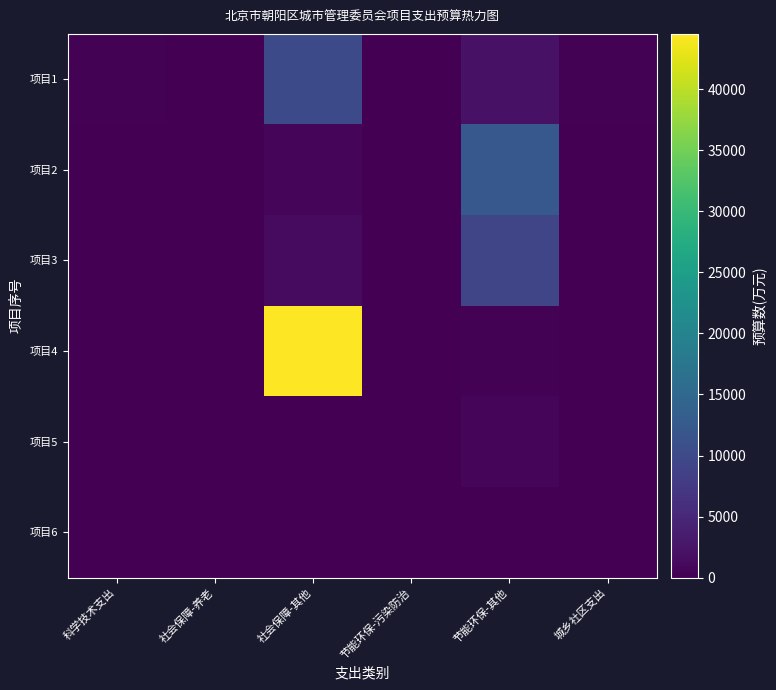

Which series has the largest range (max minus min)?

项目4